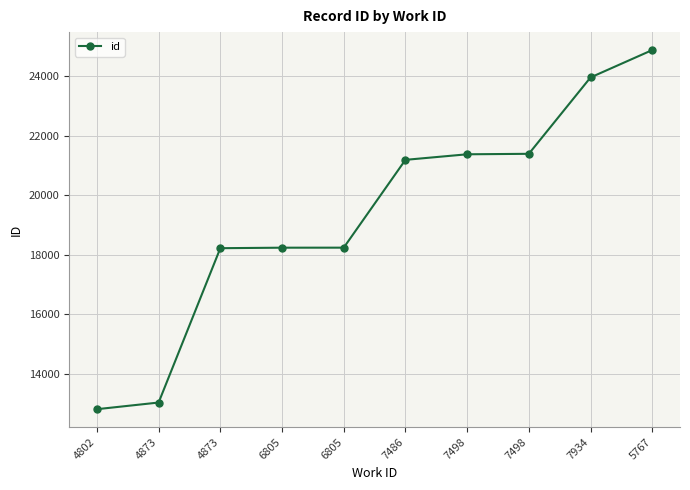

What is the label of the 5th point from the right?

7486